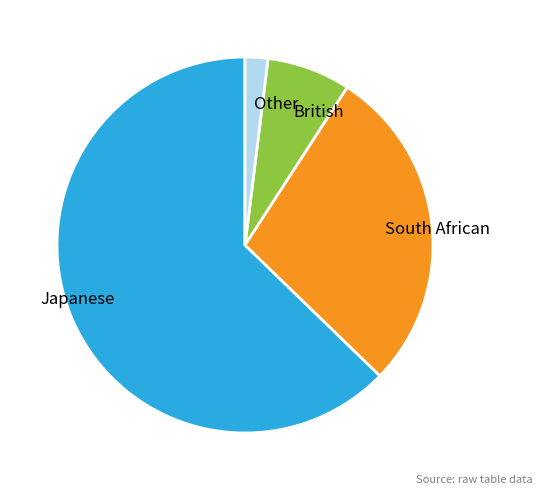

What is the smallest slice in the pie chart?

Other